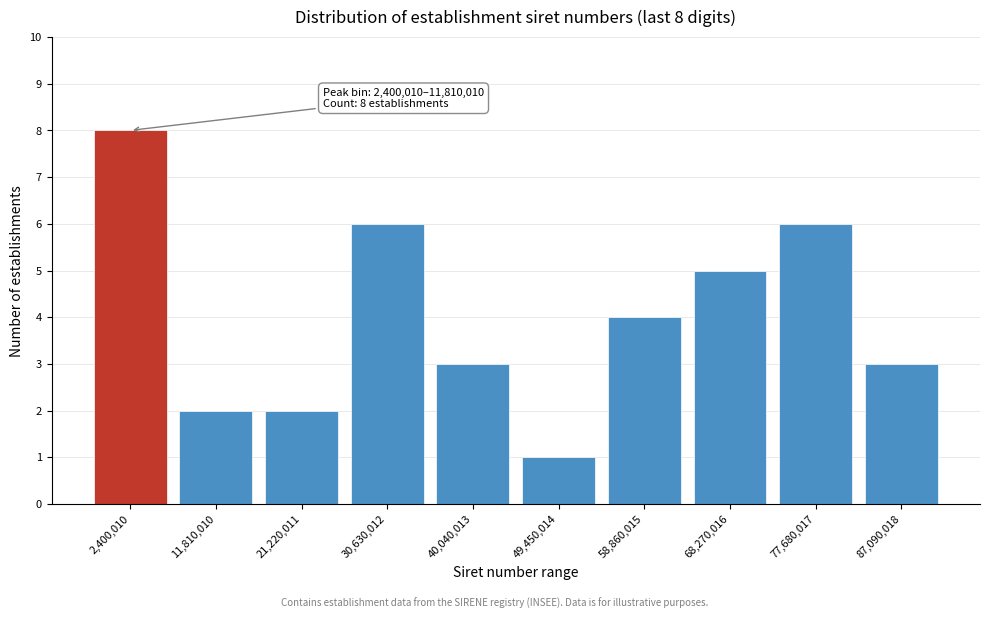

Reading left to right, list all the values displayed in this chart.

8	2	2	6	3	1	4	5	6	3